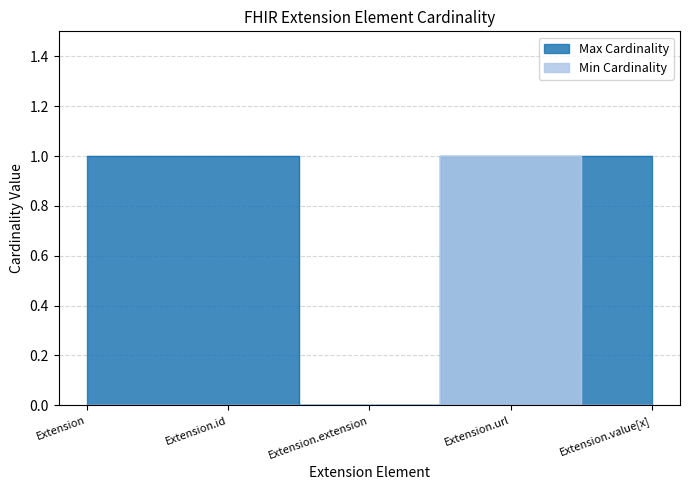

What is the sum of all Min Cardinality values?

1